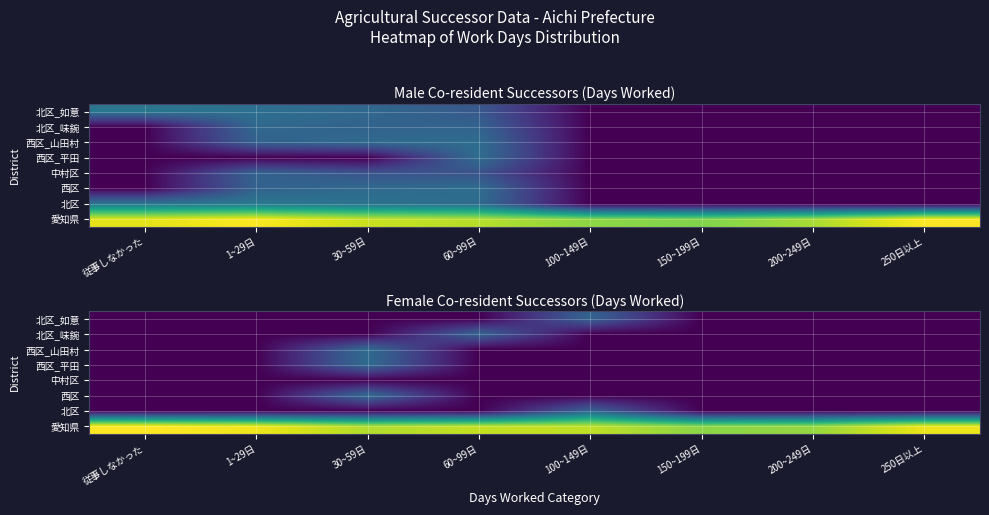

Is it true that 西区_山田村 equals 0.0 at 1~29日?

True